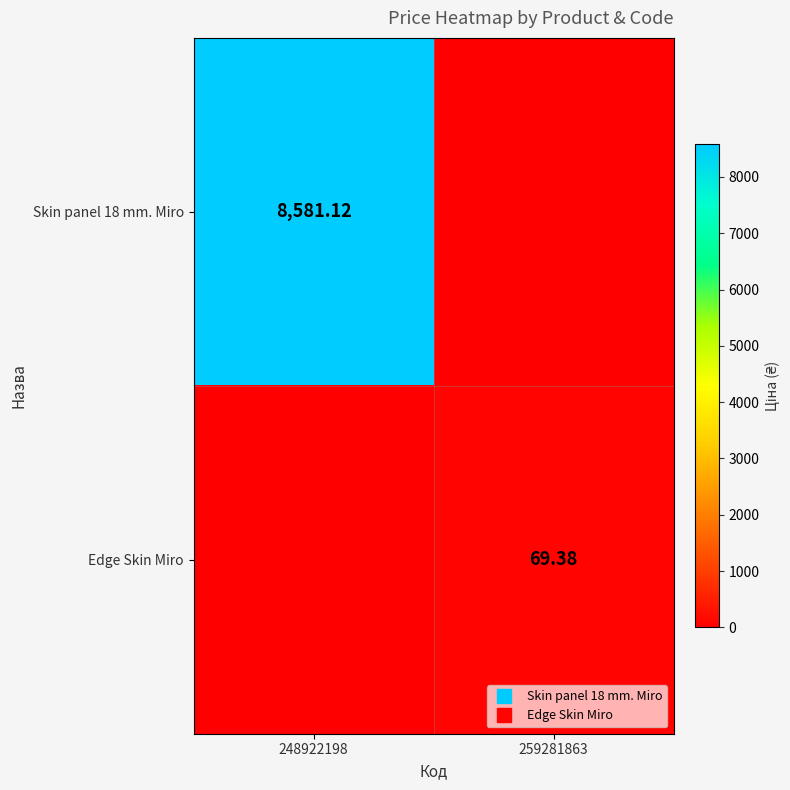

Between 248922198 and 259281863, which is larger?

248922198